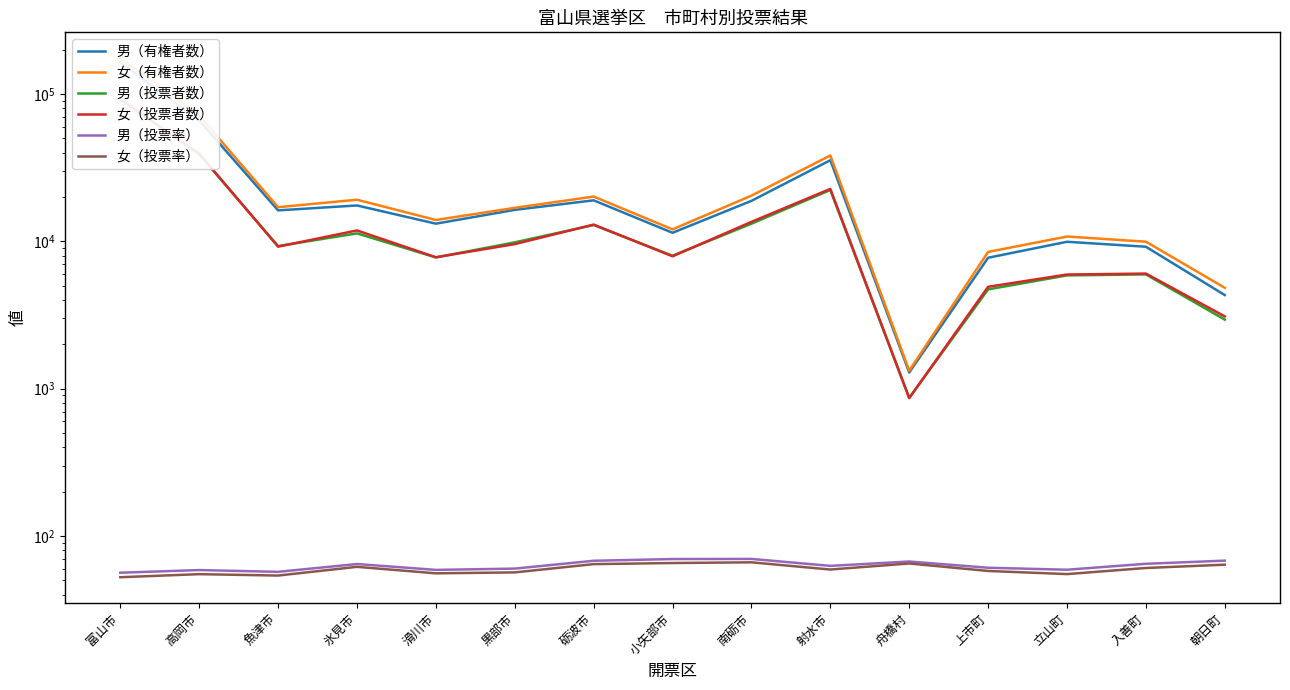

True or false: 女（投票者数） and 女（投票率） cross at least once.

False